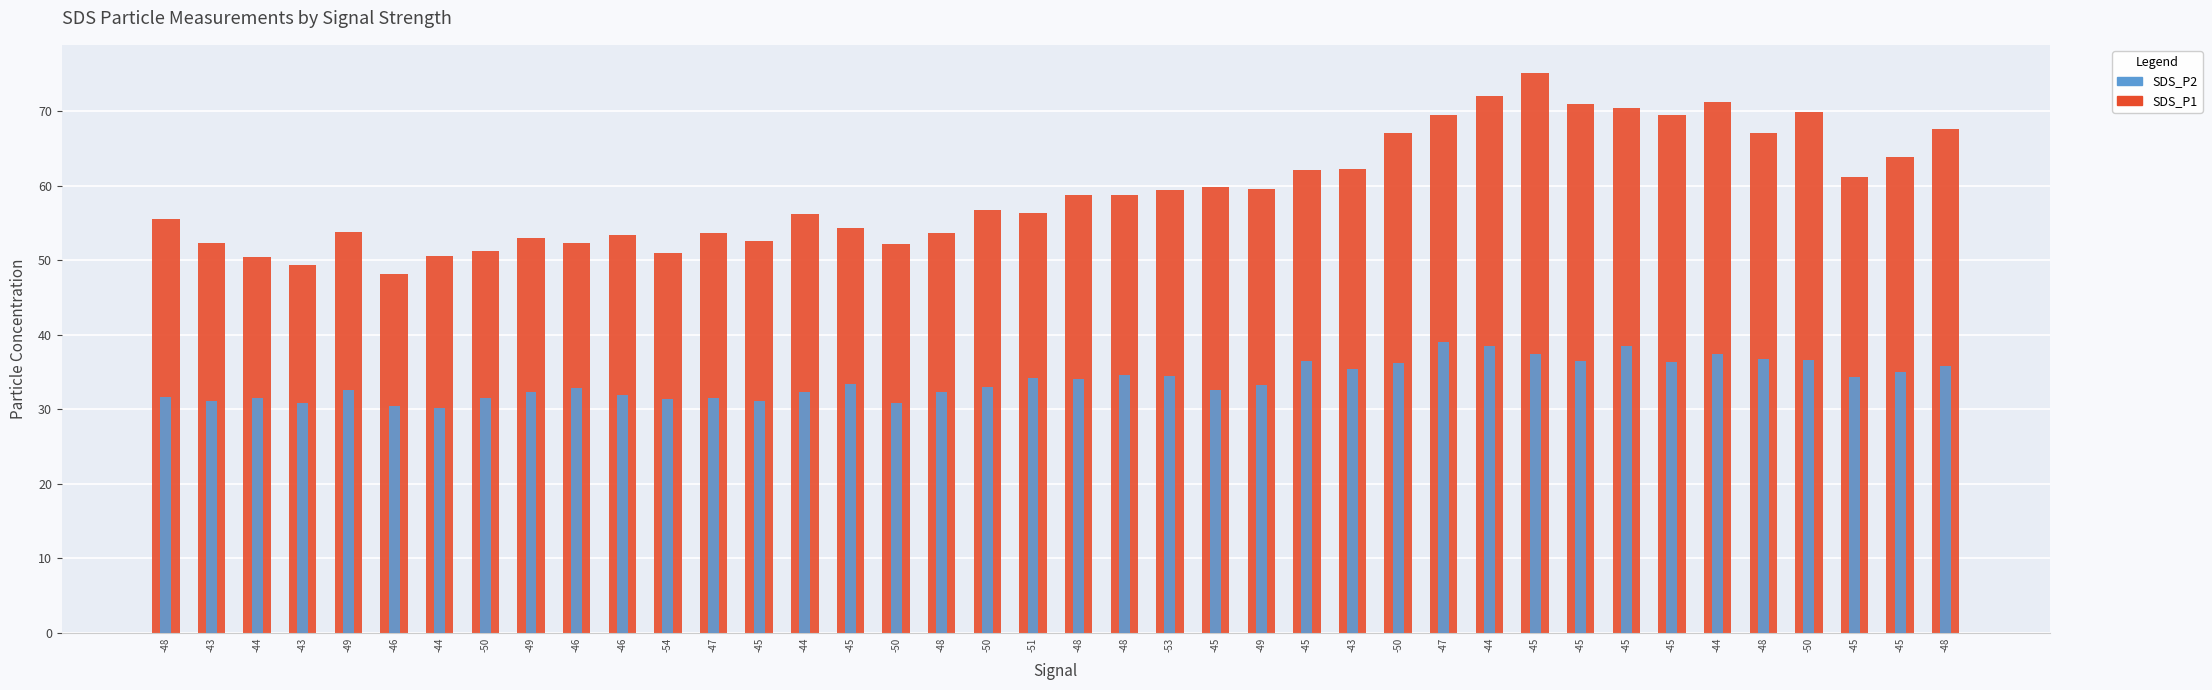

At which label is SDS_P1 closest to 61?

-45